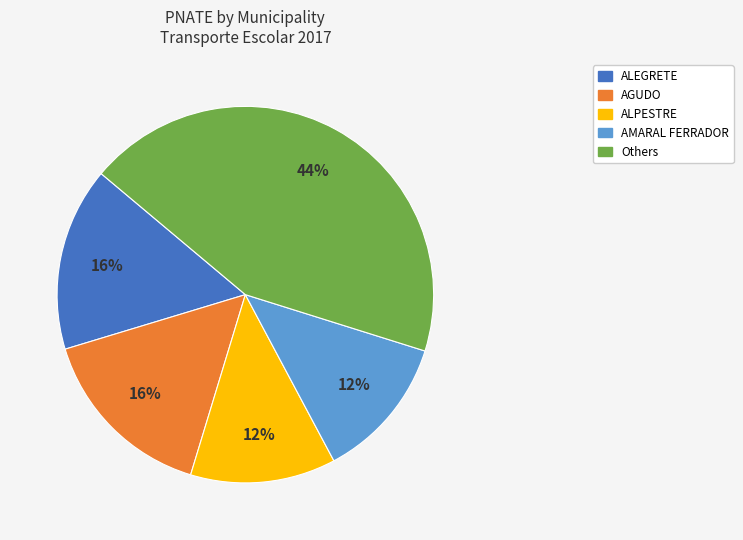

How many slices are in this pie chart?

5